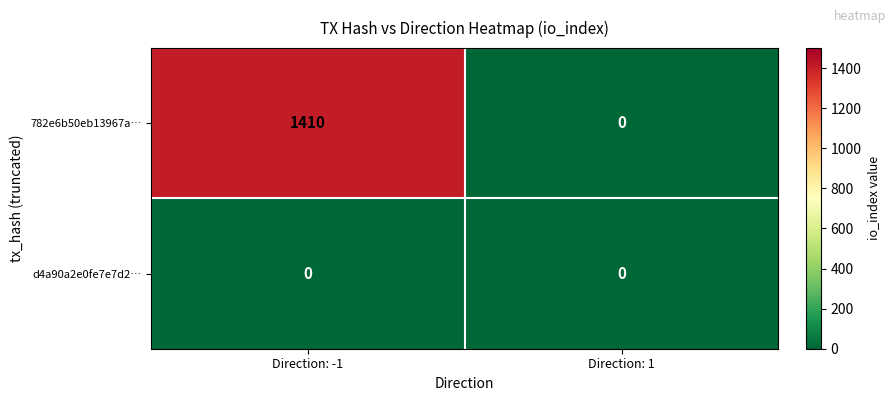

What is the difference between the 782e6b50eb13967a… values at Direction: -1 and Direction: 1?

1410